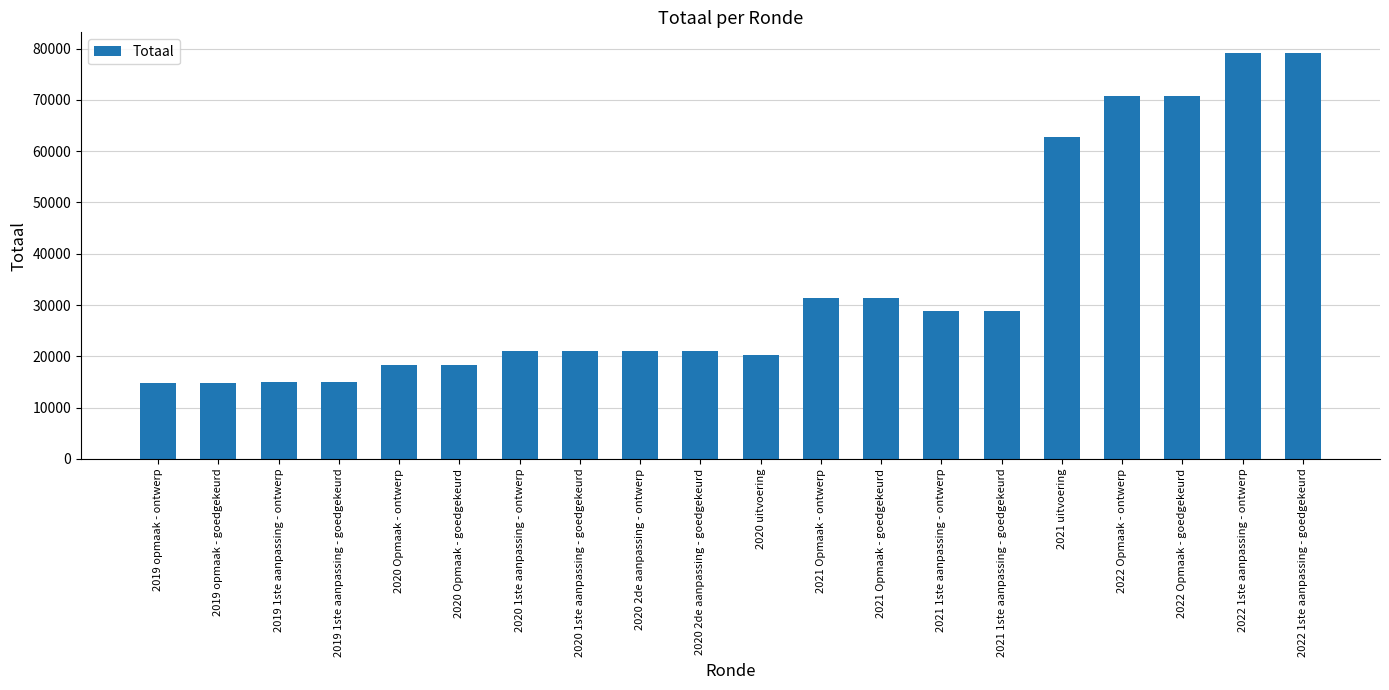

How many series are shown in this chart?

1